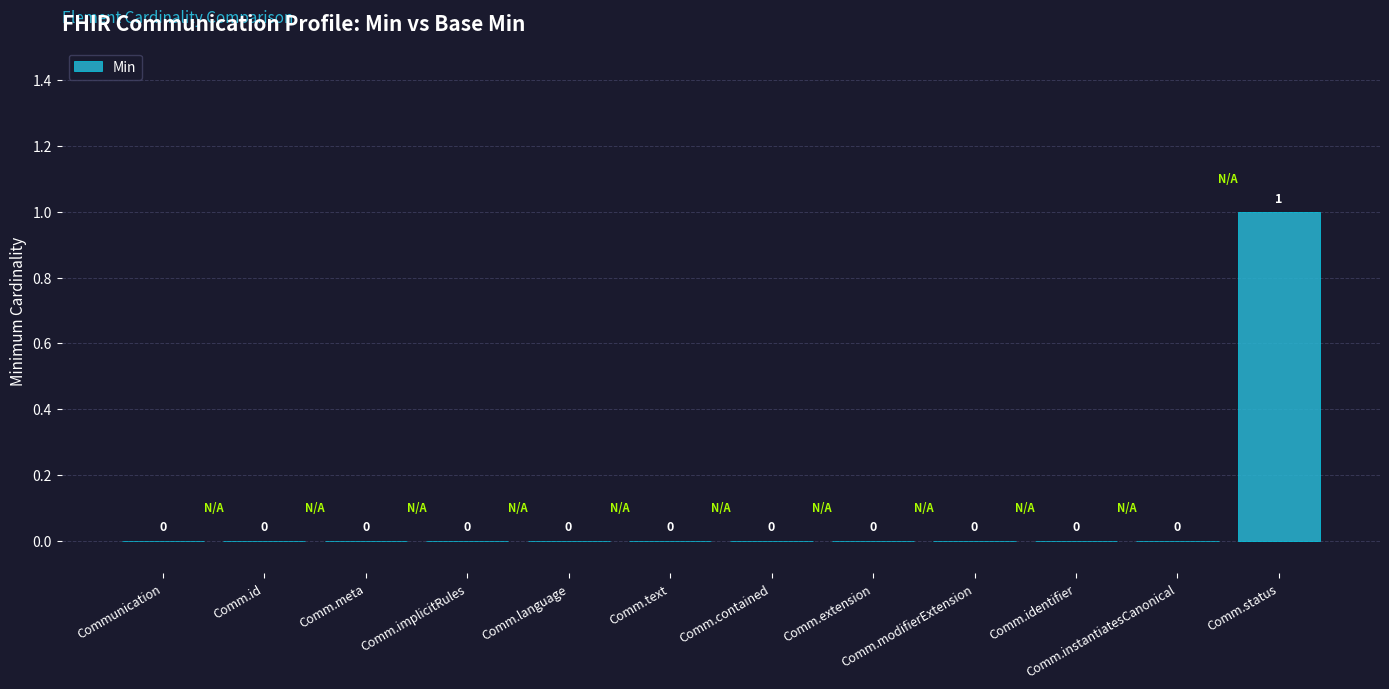

Reading left to right, what are all the values shown in this chart?

0	0	0	0	0	0	0	0	0	0	0	1